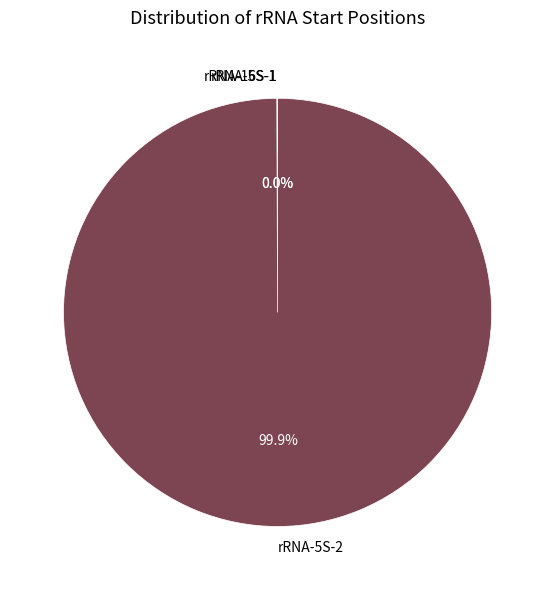

Which slice is the largest?

rRNA-5S-2